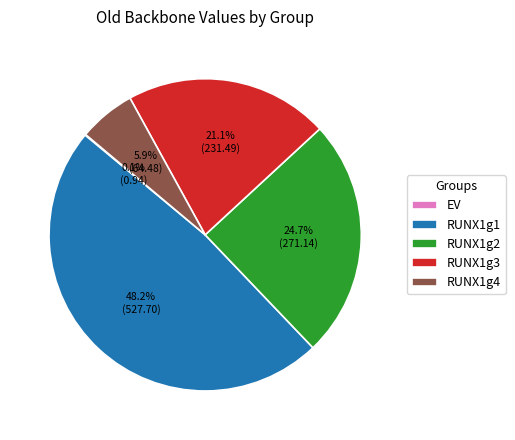

Between RUNX1g1 and RUNX1g2, which is larger?

RUNX1g1